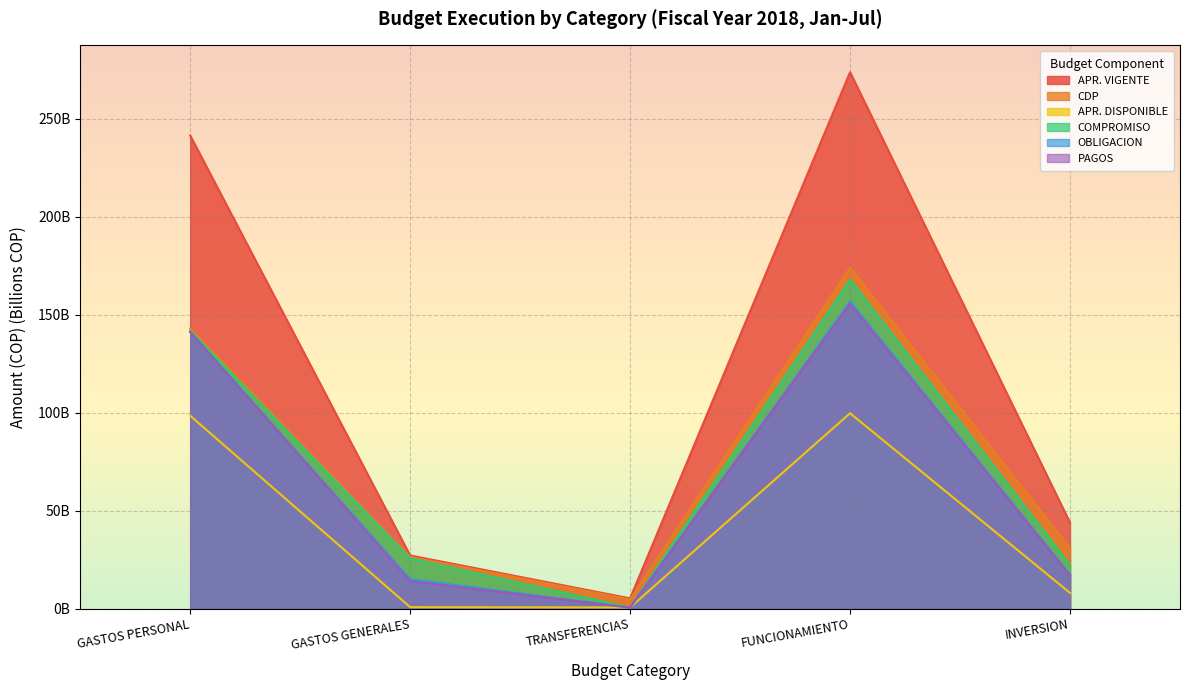

Which series has the largest total across all categories?

APR. VIGENTE